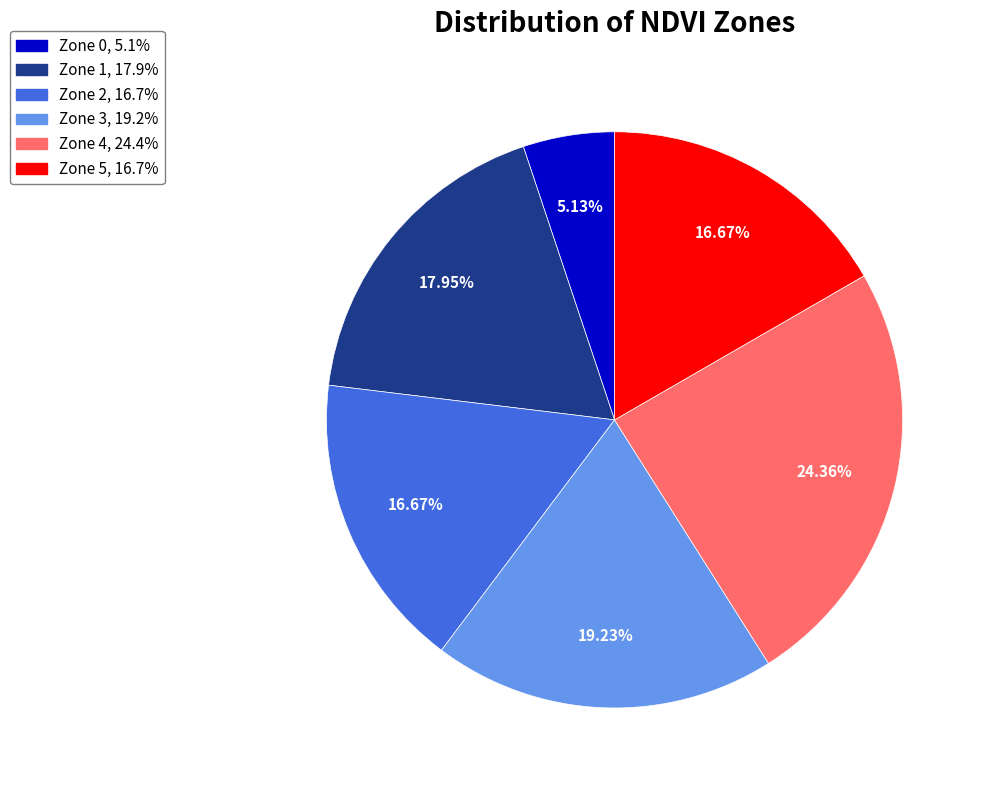

How many slices are in this pie chart?

6